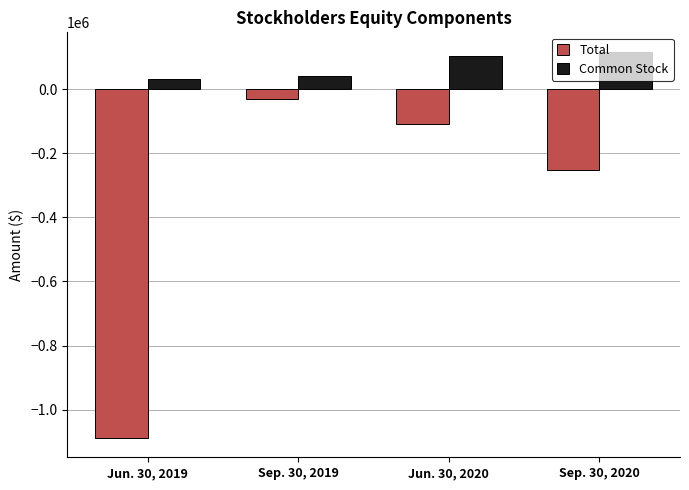

Which series has the largest total across all categories?

Common Stock